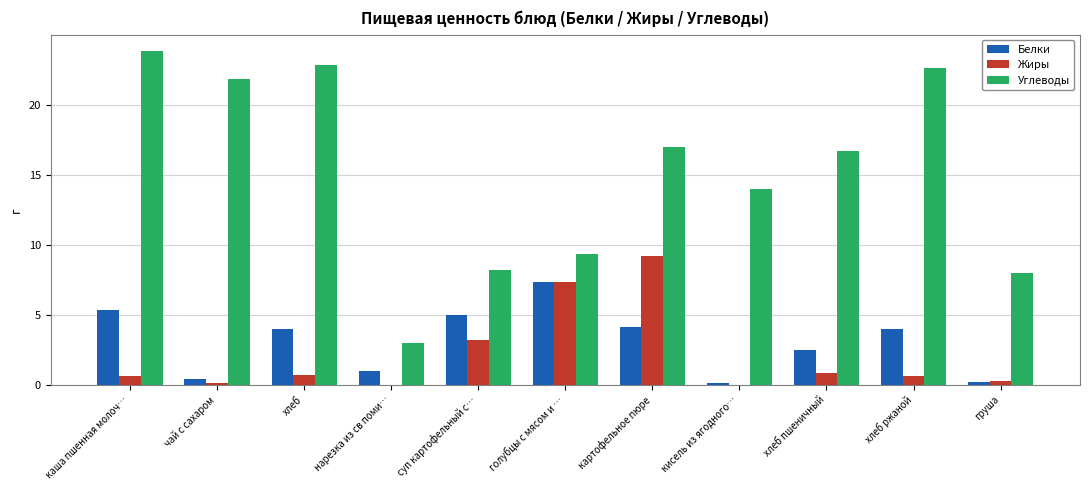

How many categories are shown in the chart?

11